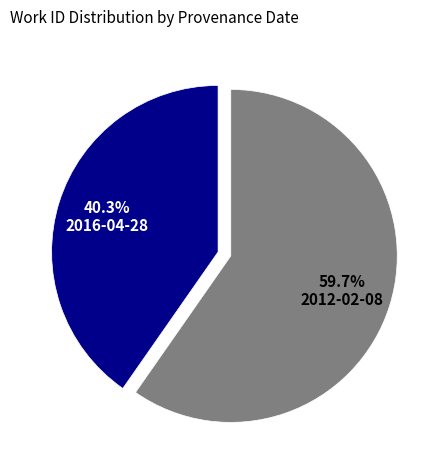

What is the largest slice in the pie chart?

2012-02-08